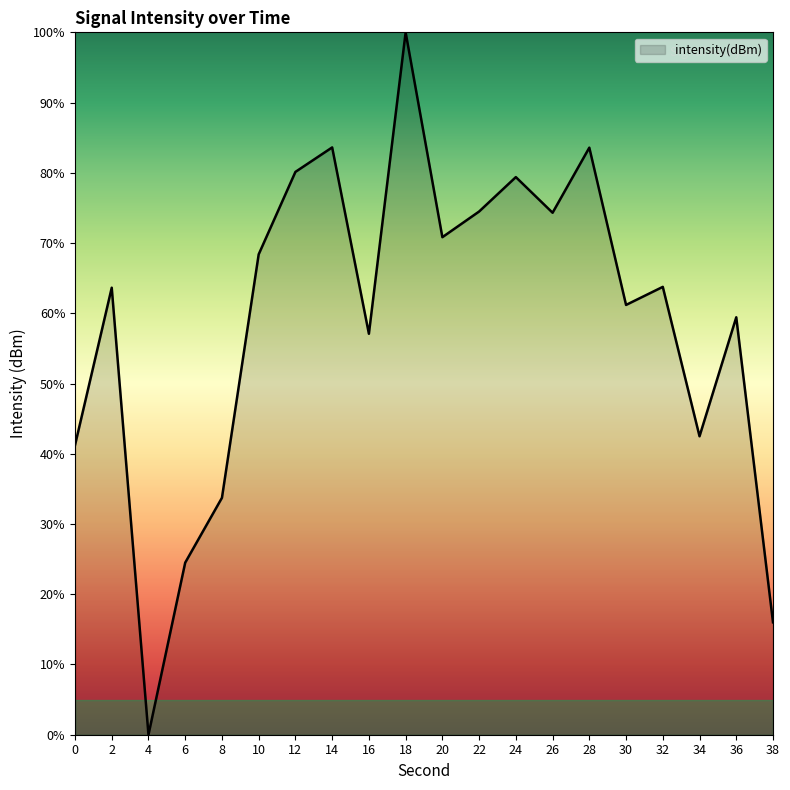

What is the sum of all values?

1177.8